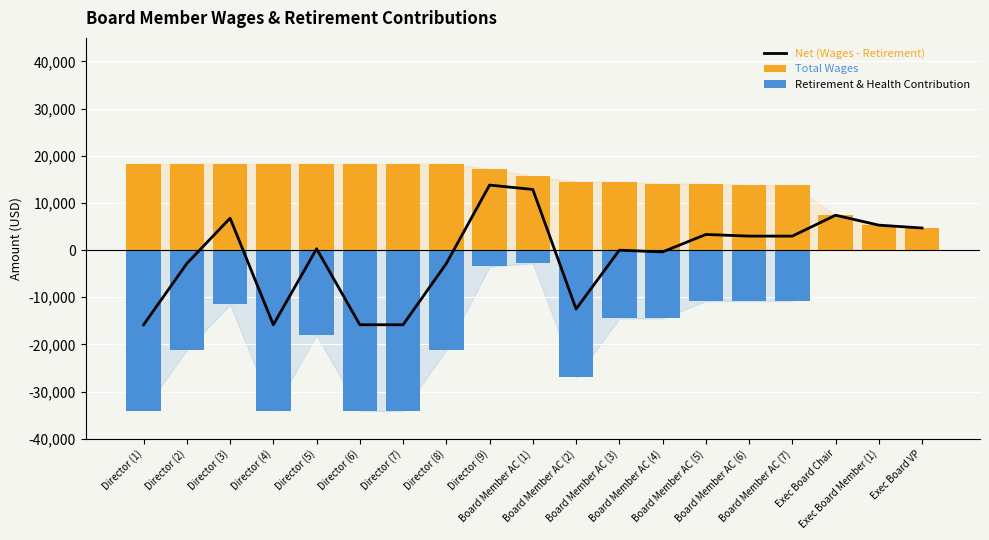

Is the value of Net (Wages - Retirement) at Director (2) greater than the value of Total Wages at Exec Board Chair?

No